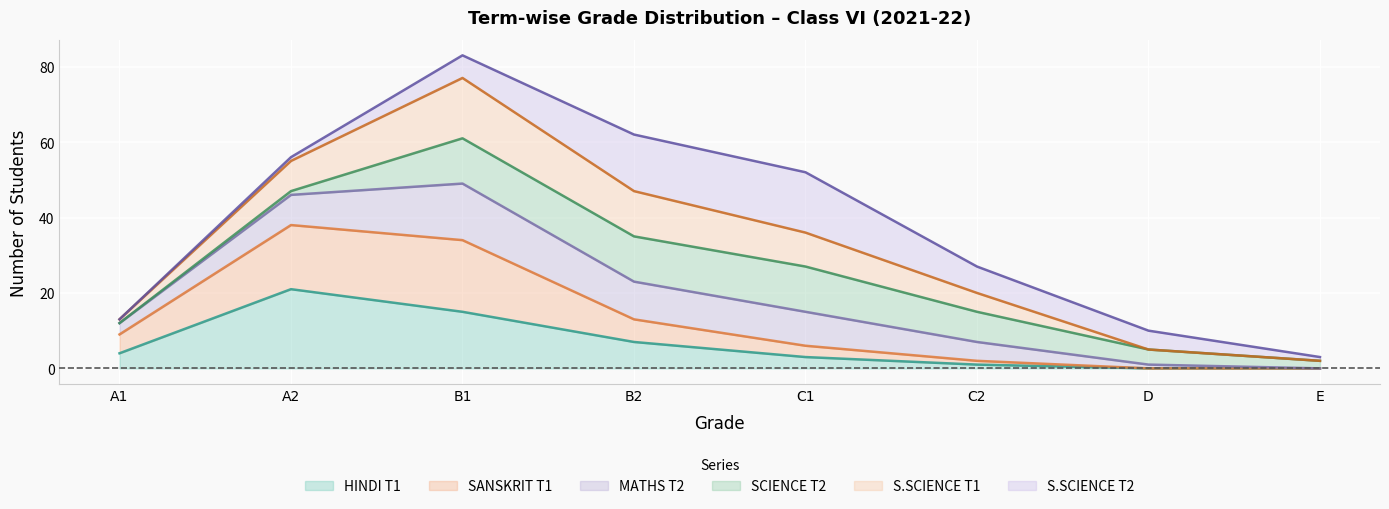

At how many categories does at least one series exceed 39?

4